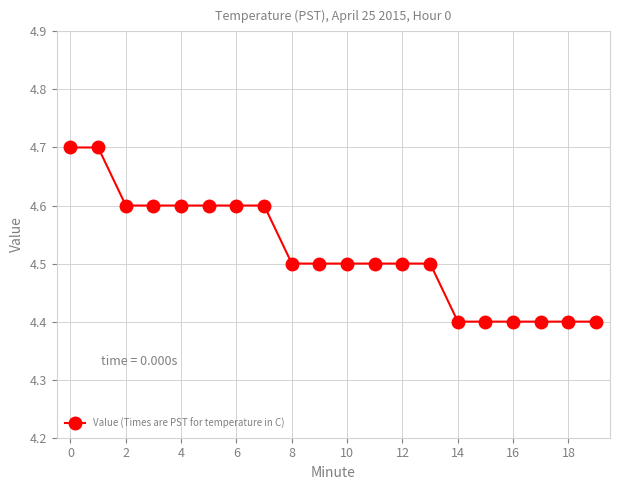

Count the values in the range 4 to 5.

20